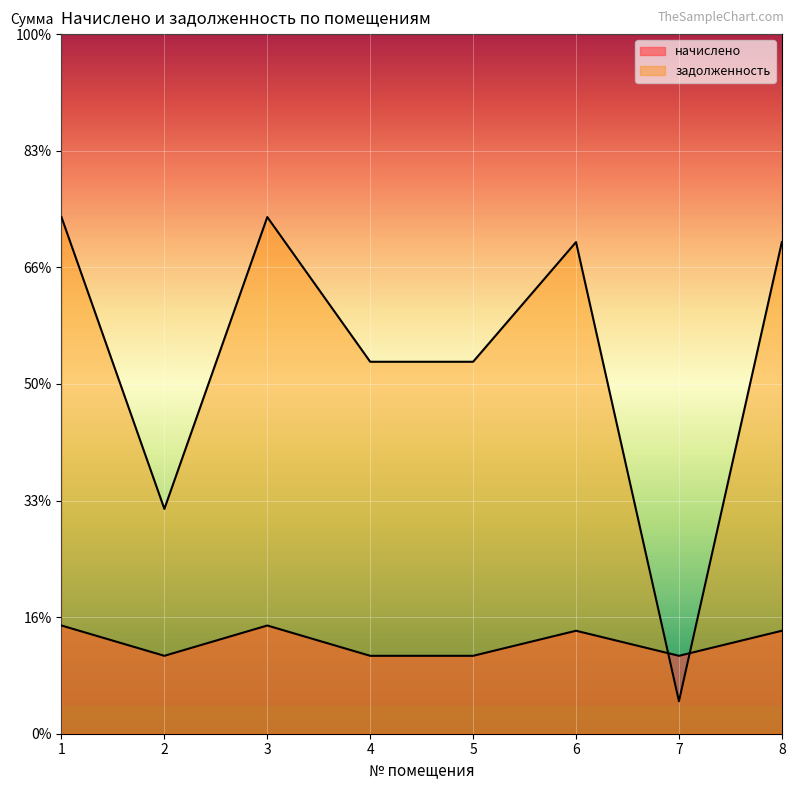

The value of начислено at 3 is 1596.1. True or false?

False